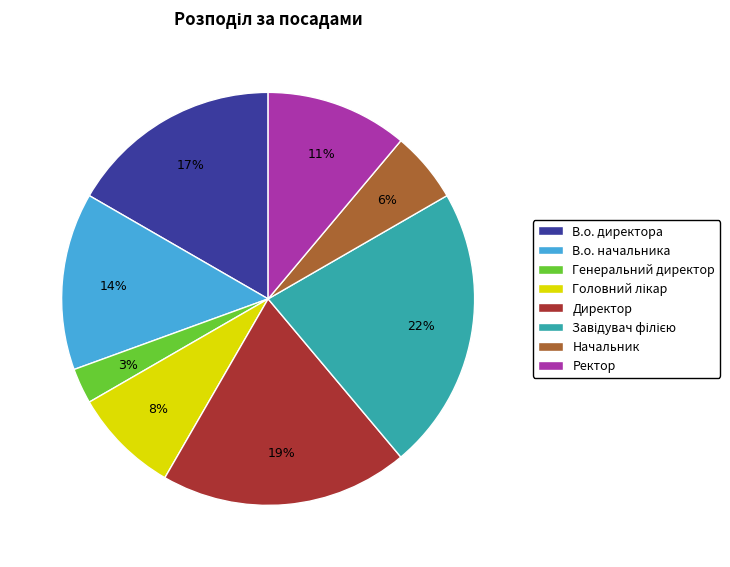

Which slice is the smallest?

Генеральний директор